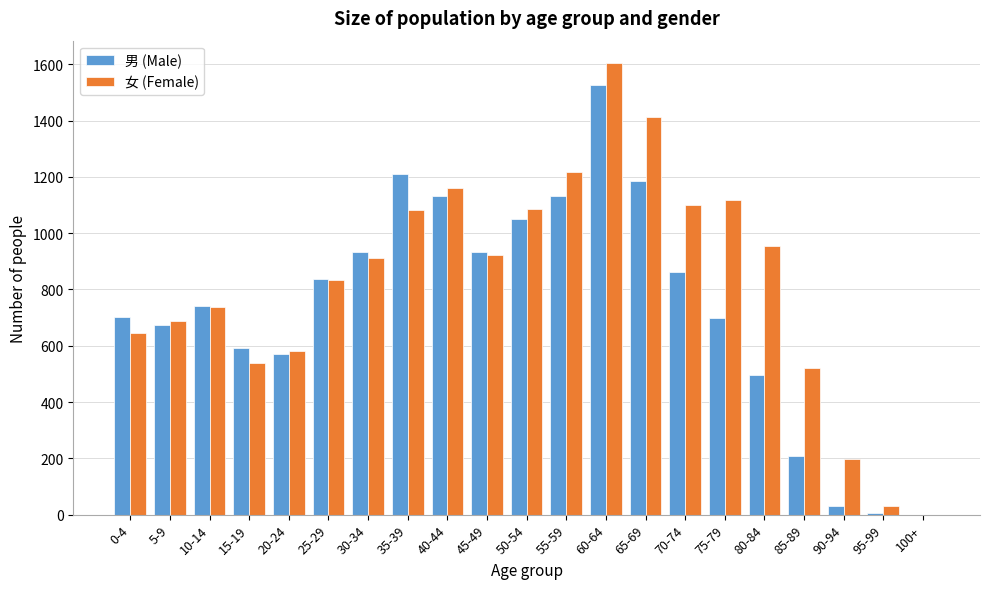

Is the value of 女 (Female) at 20-24 greater than the value of 男 (Male) at 55-59?

No